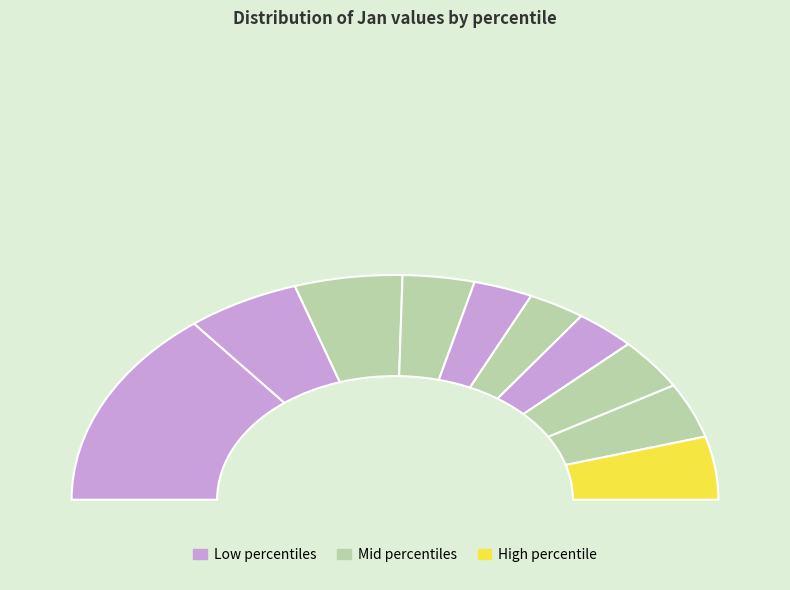

How many segments does this pie chart have?

10